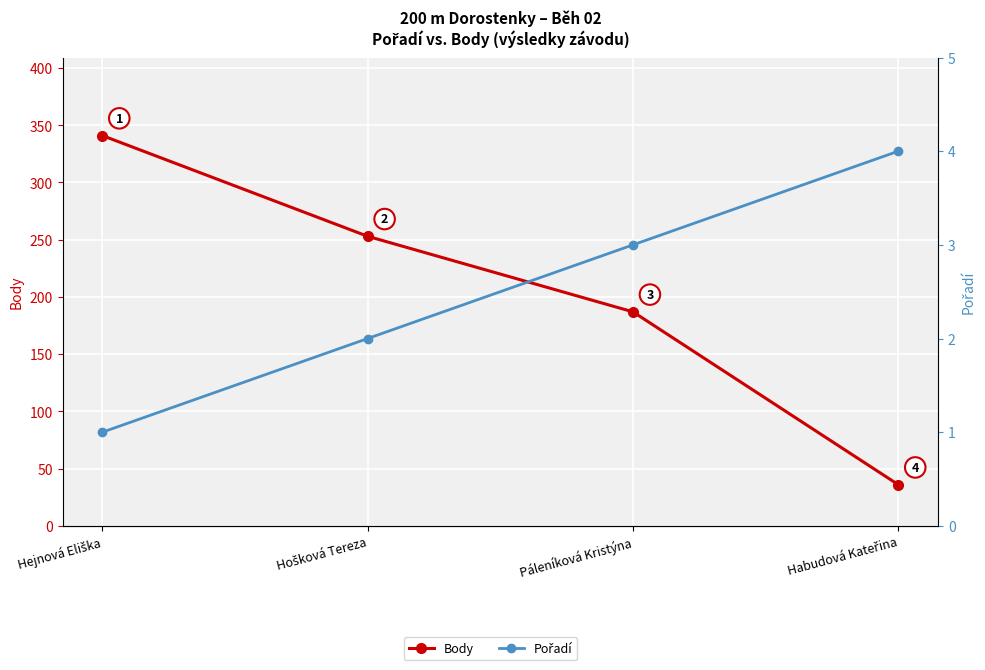

Reading left to right, what are all the values shown in this chart?

Body: 341	253	187	36
Pořadí: 1	2	3	4